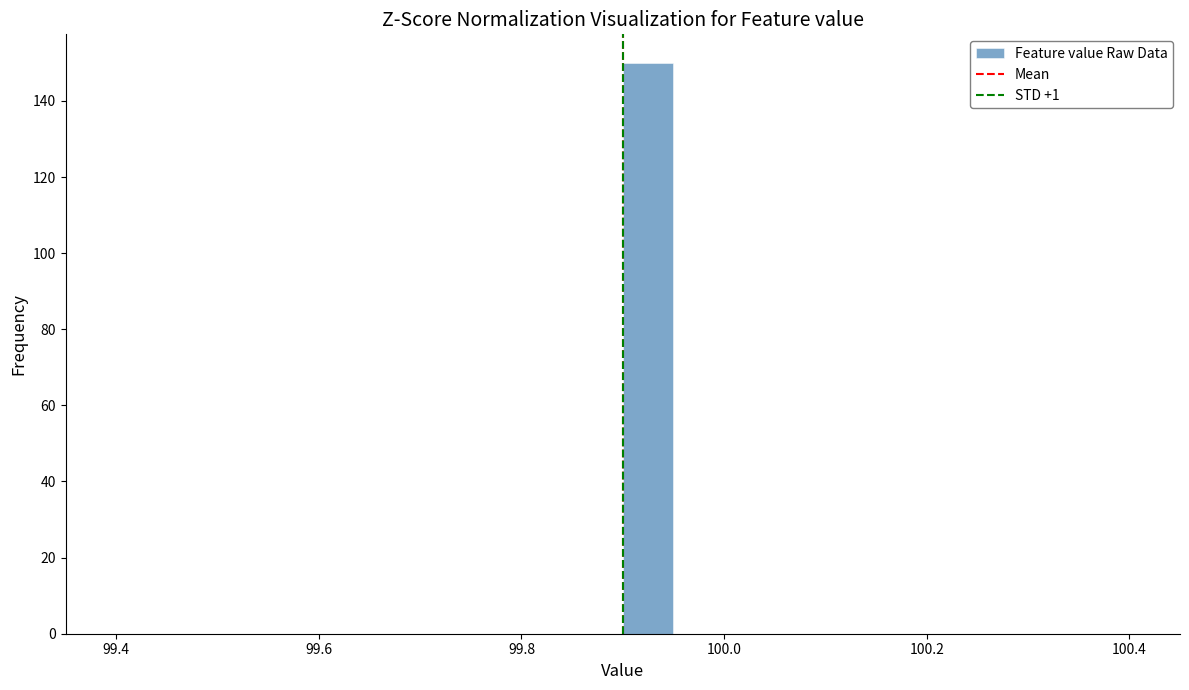

Around what value on the x-axis is the tallest bar? Give the approximate position of its centre, as read against the axis.

99.92